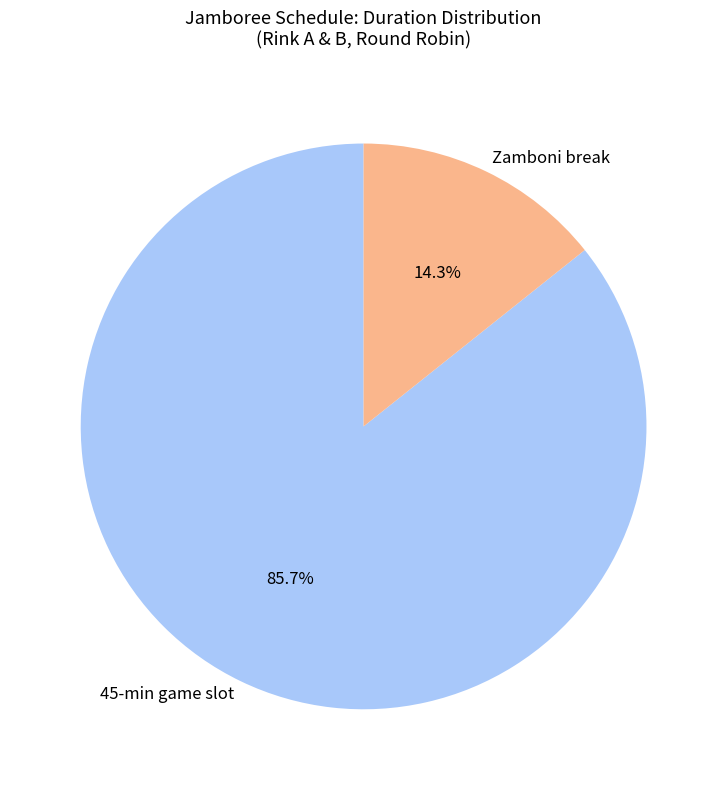

Is the sum of Zamboni break and 45-min game slot greater than half?

Yes